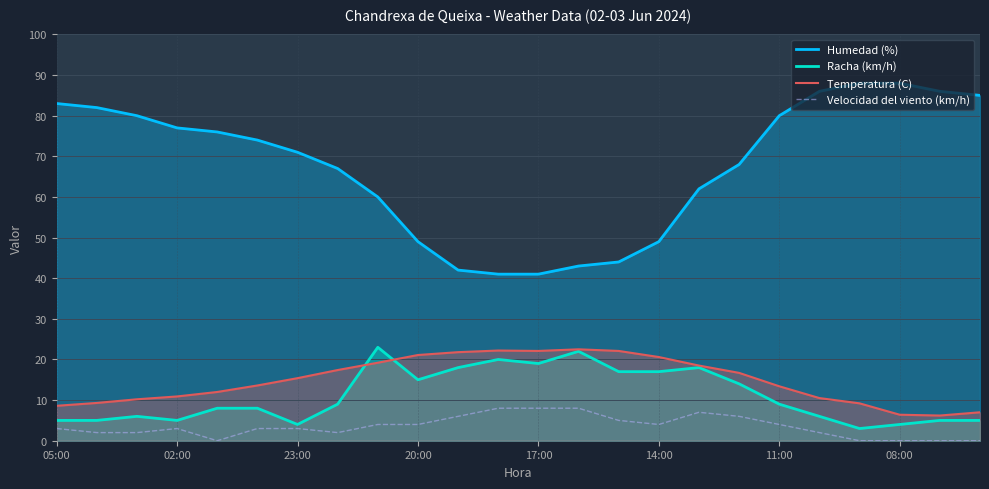

Rank the series at 8 from highest to lowest value.

Humedad (%), Racha (km/h), Temperatura (C), Velocidad del viento (km/h)